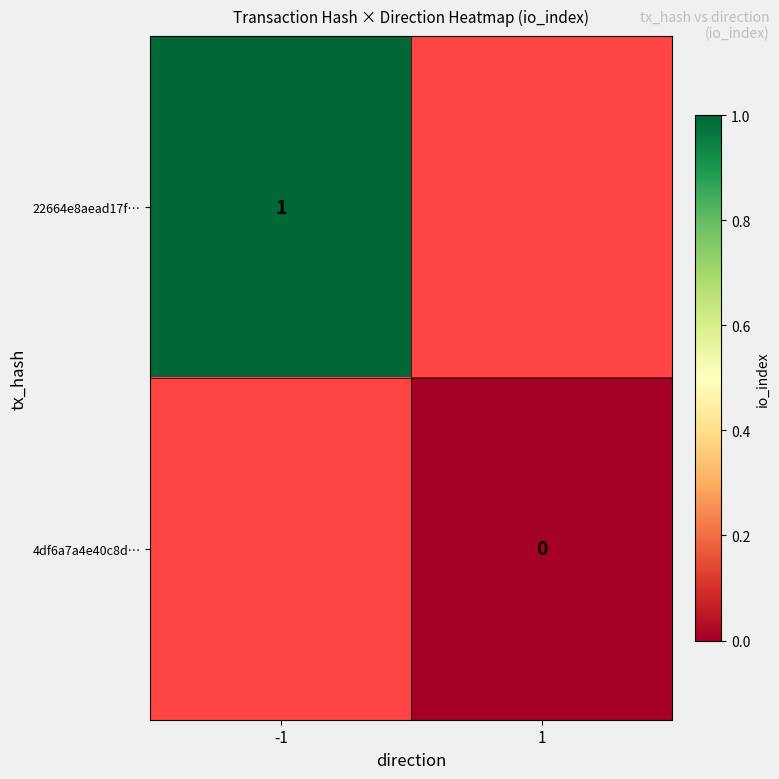

Between 1 and -1, which is larger?

-1